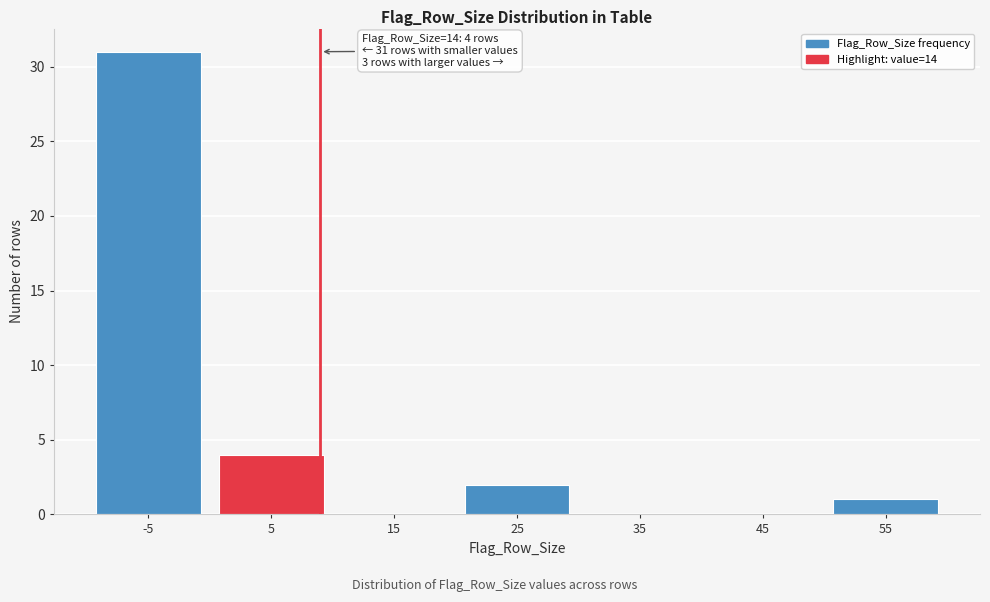

Reading left to right, extract all data points from this chart.

-5=31	5=4	15=0	25=2	35=0	45=0	55=1